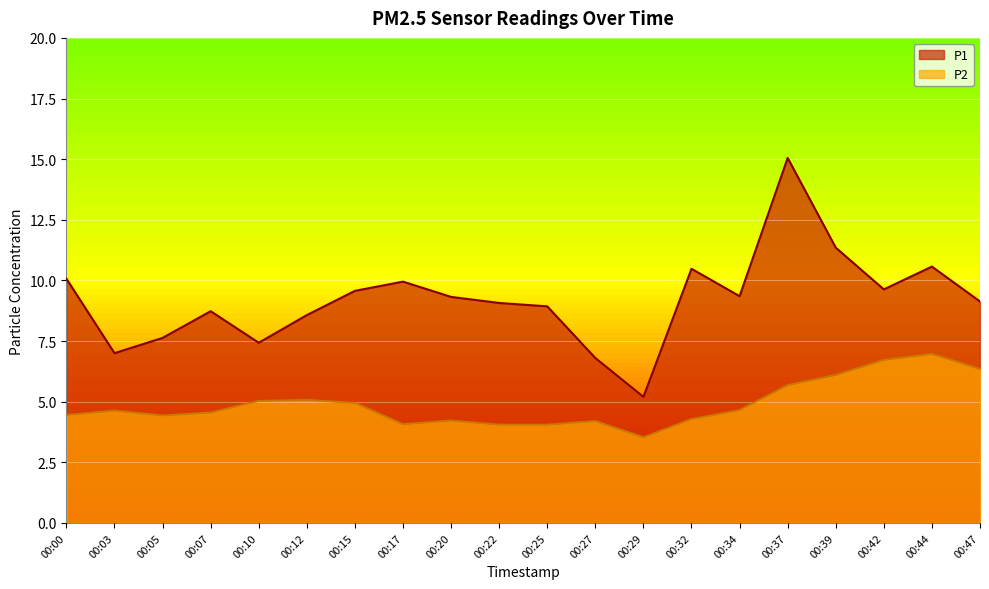

Is it true that P2 equals 6.7 at 00:42?

True